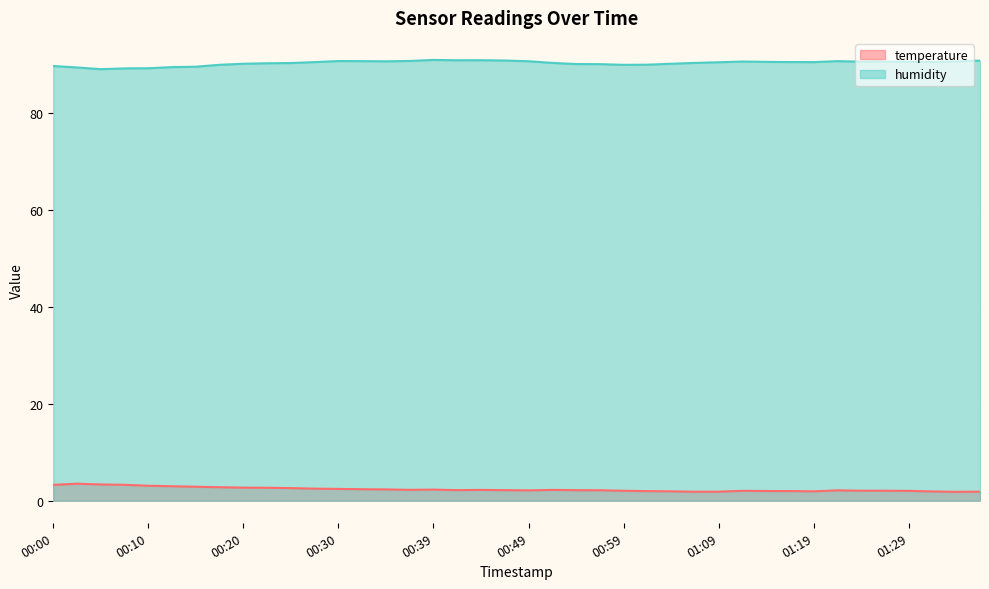

Rank the series at 01:31 from highest to lowest value.

humidity, temperature